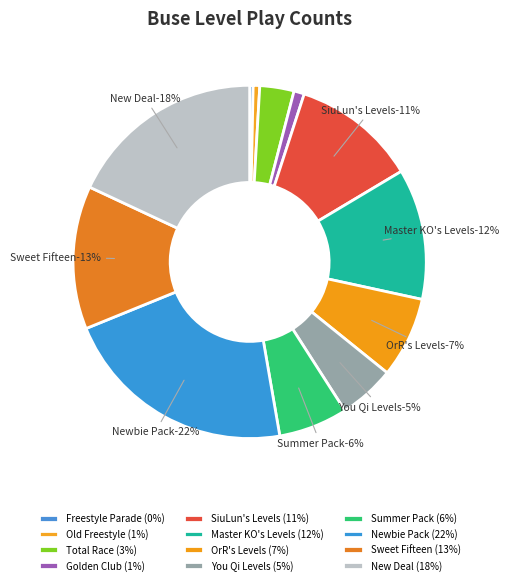

The Old Freestyle slice represents 9% of the pie. True or false?

False